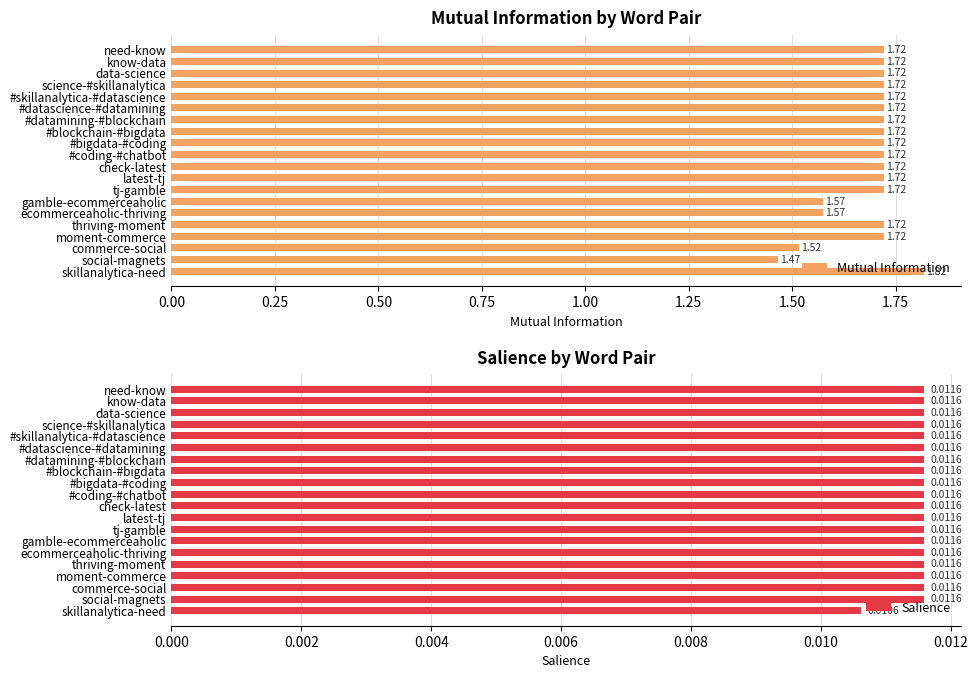

What are all the series names shown in the legend?

Mutual Information, Salience